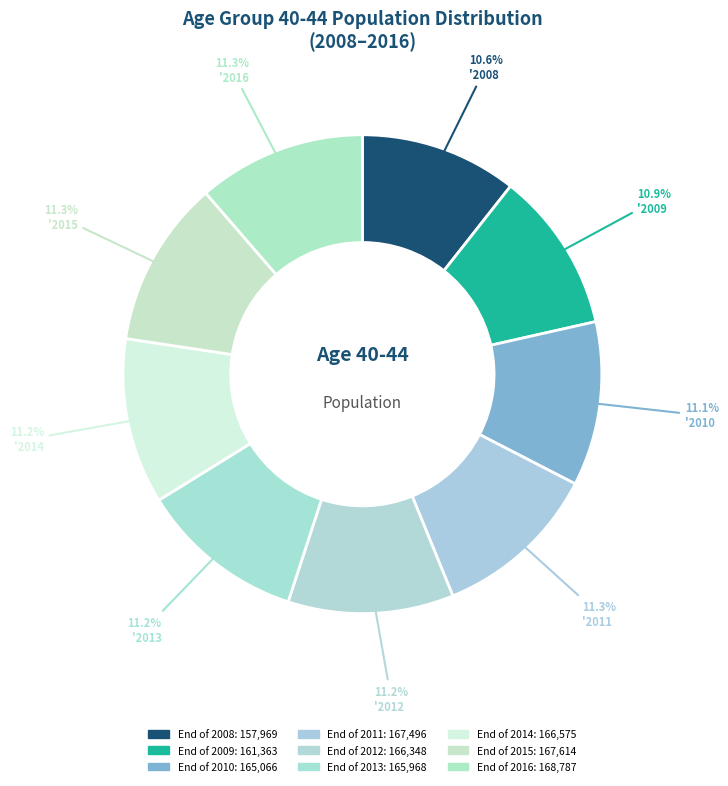

Count the number of slices in the pie.

9